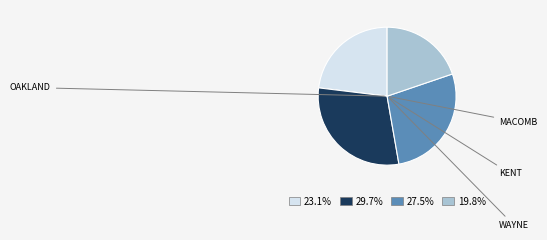

Does any single category account for the majority?

No